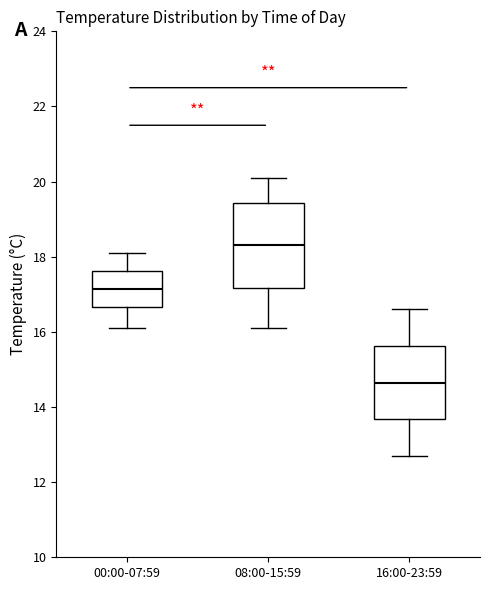

Where does the median line of the box for 00:00-07:59 sit on the y-axis? The values are not printed on the chart, so give them approximately, as read against the axis.

17.2